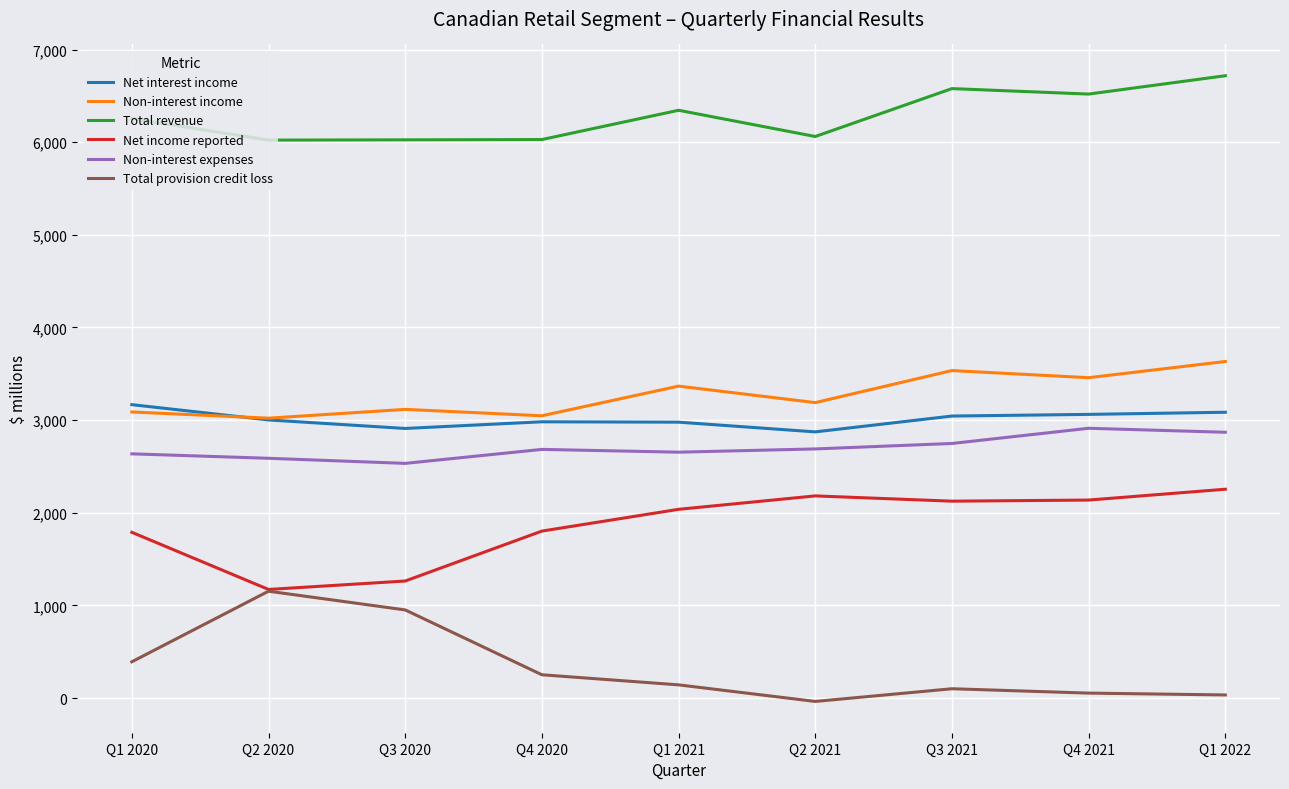

What is the highest value of the Non-interest expenses series?

2912